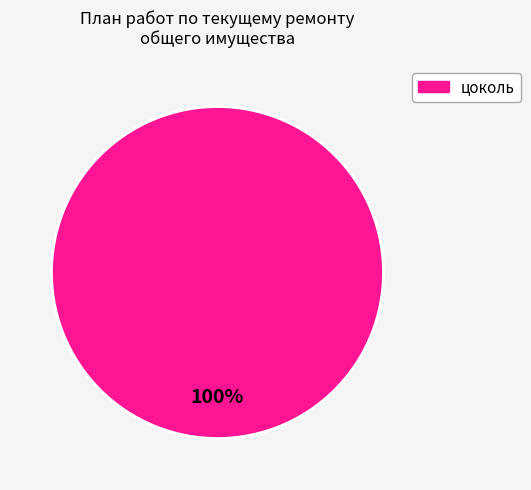

Is there a majority slice in this chart?

Yes